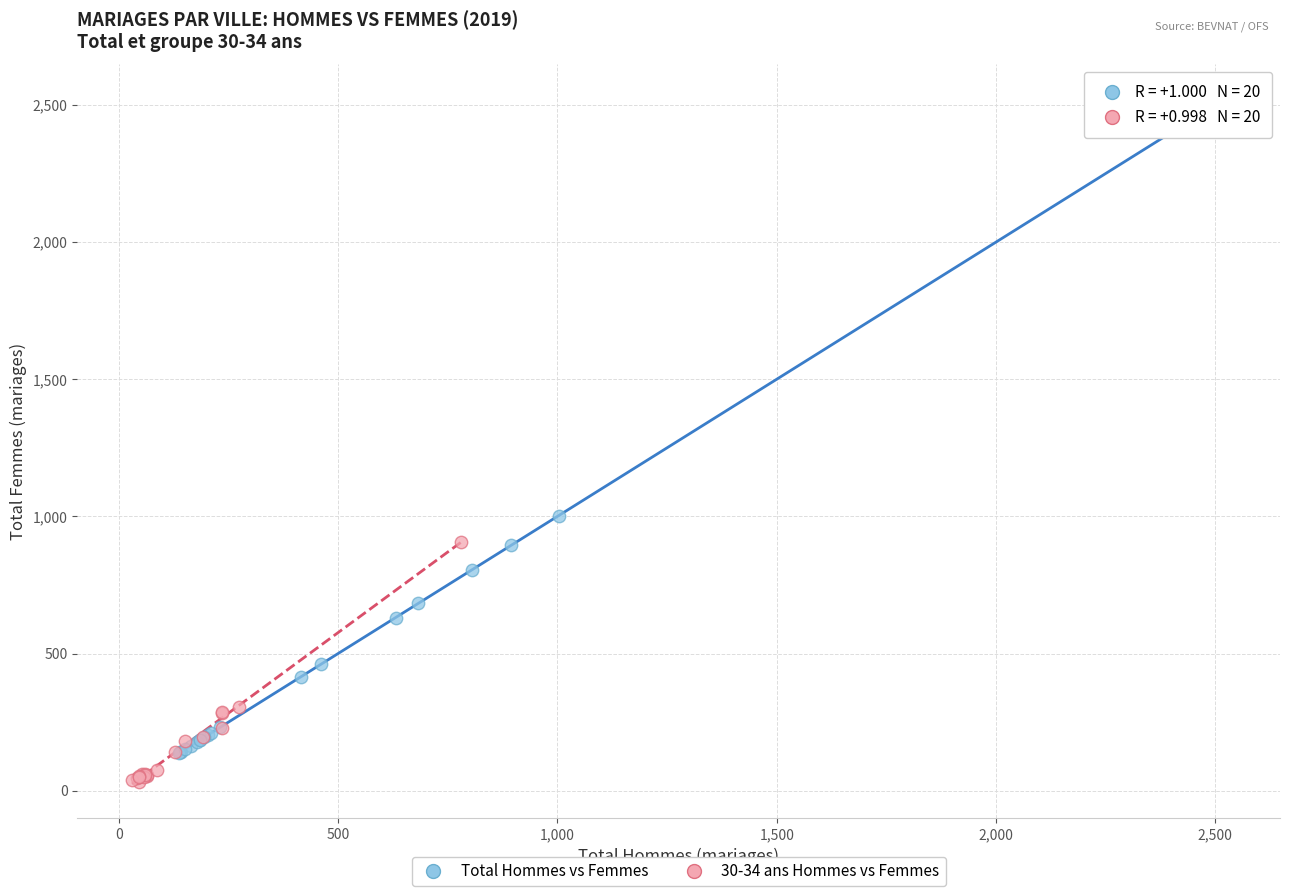

Which series reaches the maximum Y coordinate?

Total Hommes vs Femmes